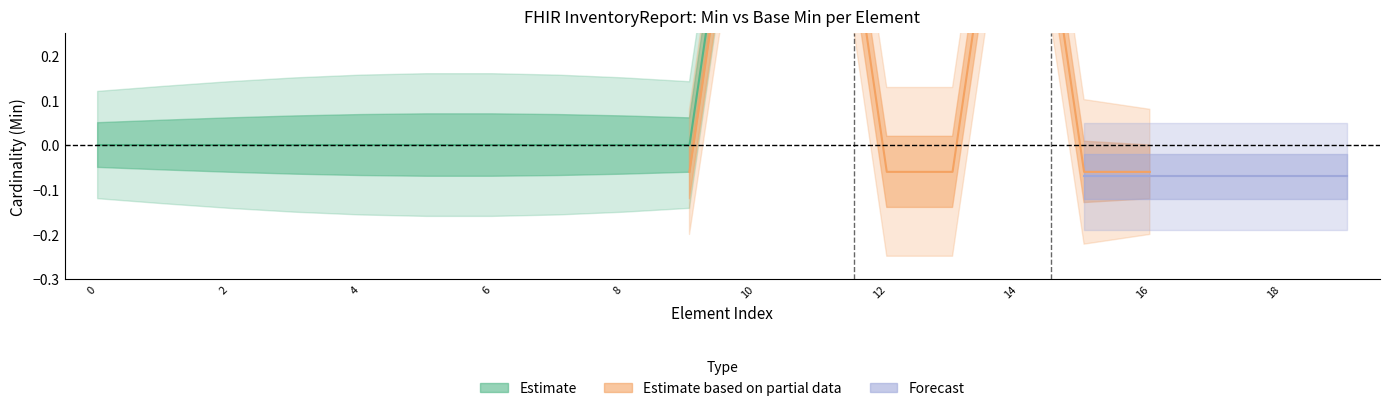

Does the chart have visible grid lines?

No